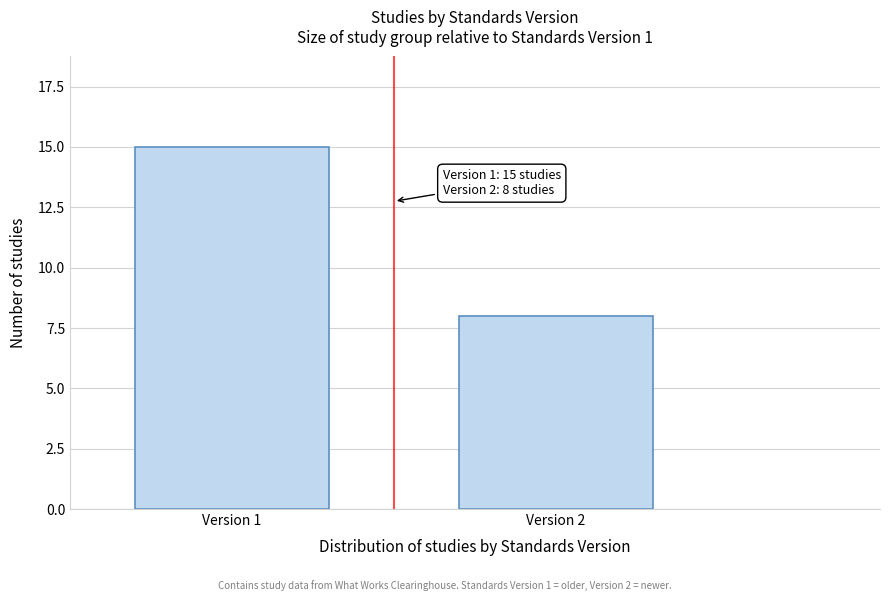

Reading left to right, list all the values displayed in this chart.

15	8